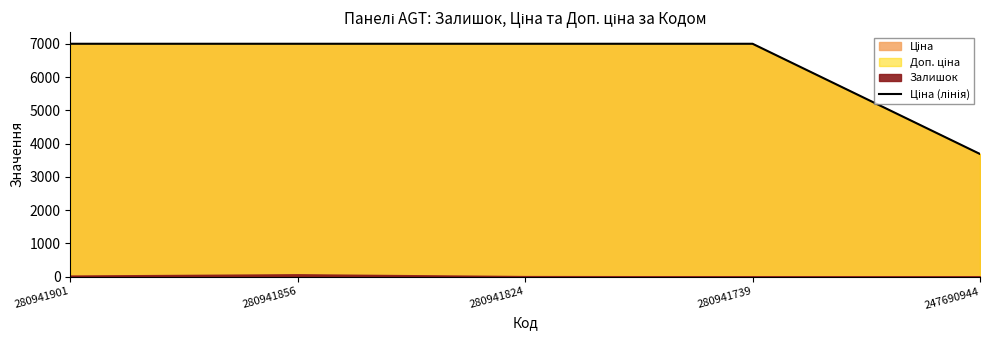

How many lines are shown in the chart?

1